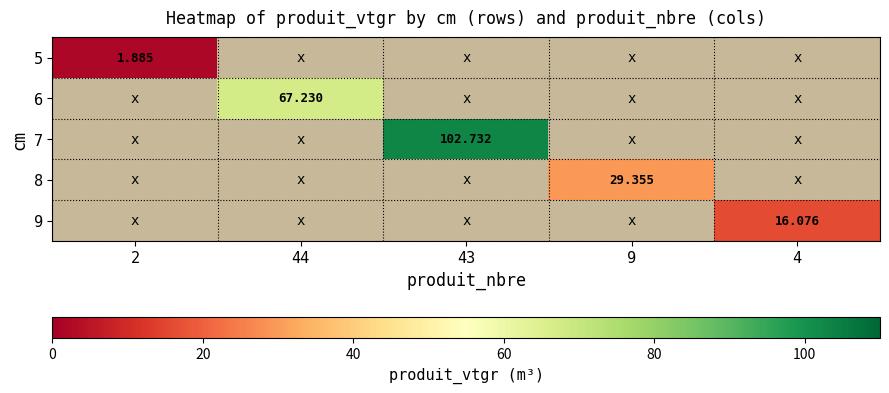

What is the minimum value shown in the chart?

1.9